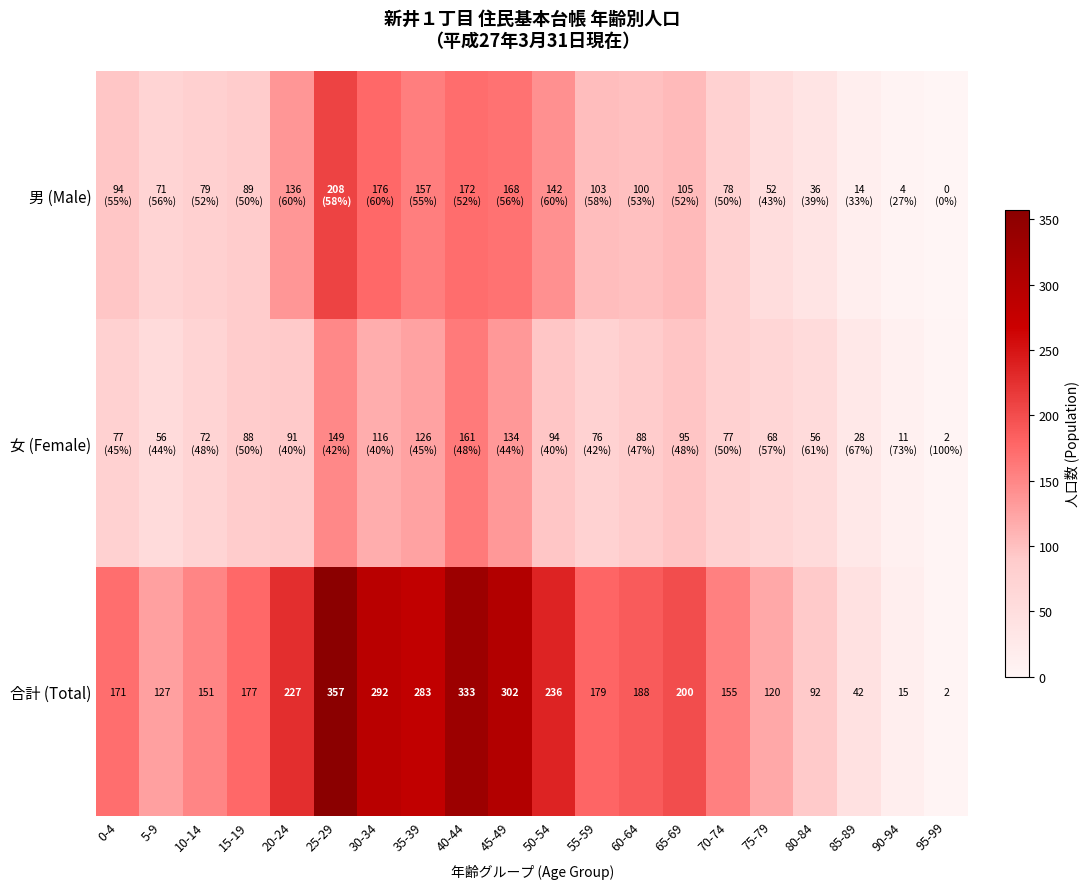

What is the average value of the 合計 (Total) series?

182